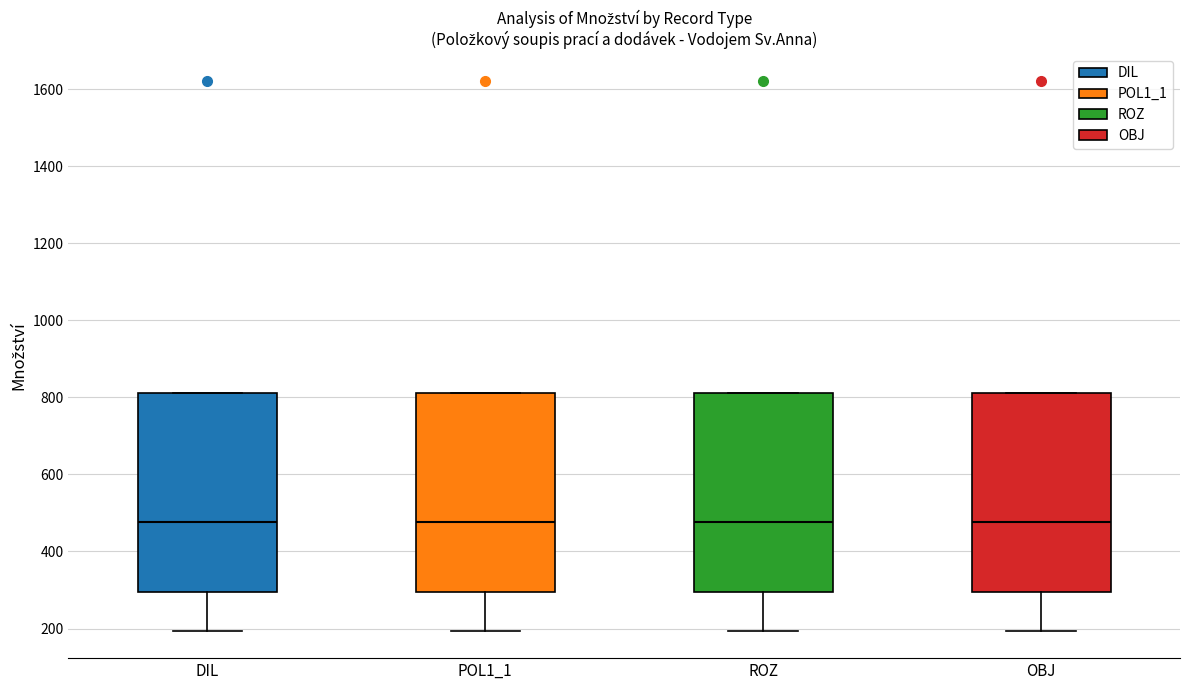

Reading left to right, read every box against the y-axis: the position of its median line, the range the box covers, and the ends of its whiskers. The values are not printed on the chart, so give them approximately, as read against the axis.

DIL: median 480, box 300 to 820, whiskers 200 to 820
POL1_1: median 480, box 300 to 820, whiskers 200 to 820
ROZ: median 480, box 300 to 820, whiskers 200 to 820
OBJ: median 480, box 300 to 820, whiskers 200 to 820